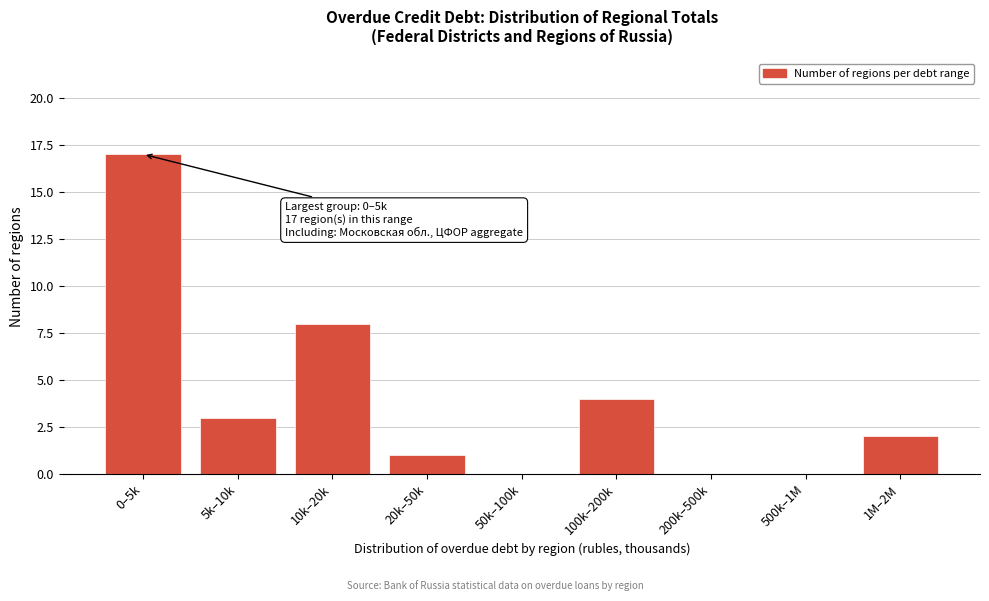

Reading left to right, transcribe all the data shown in this chart.

0–5k=17	5k–10k=3	10k–20k=8	20k–50k=1	50k–100k=0	100k–200k=4	200k–500k=0	500k–1M=0	1M–2M=2